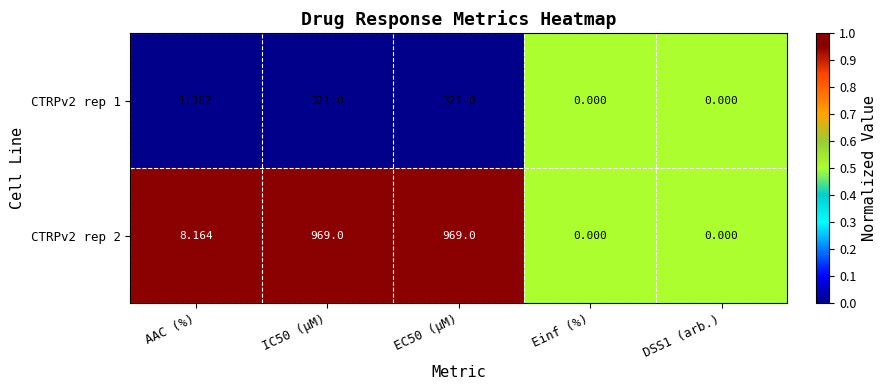

List the series in order of their peak value, highest first.

CTRPv2 rep 2, CTRPv2 rep 1